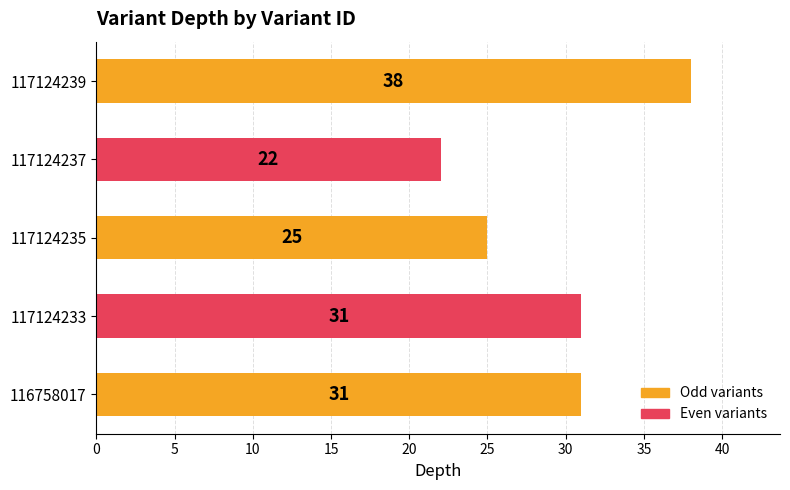

How many categories are shown in the chart?

5